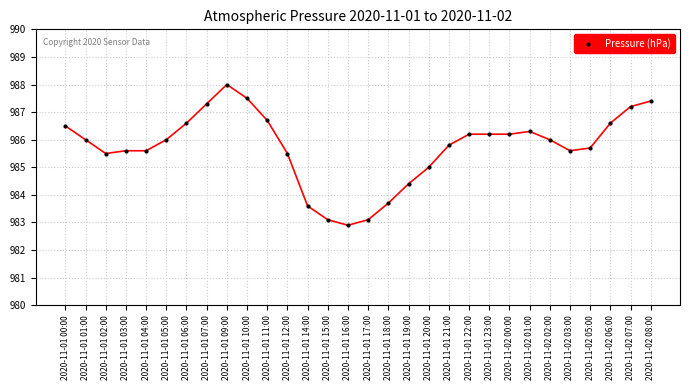

What is the average value?

985.7